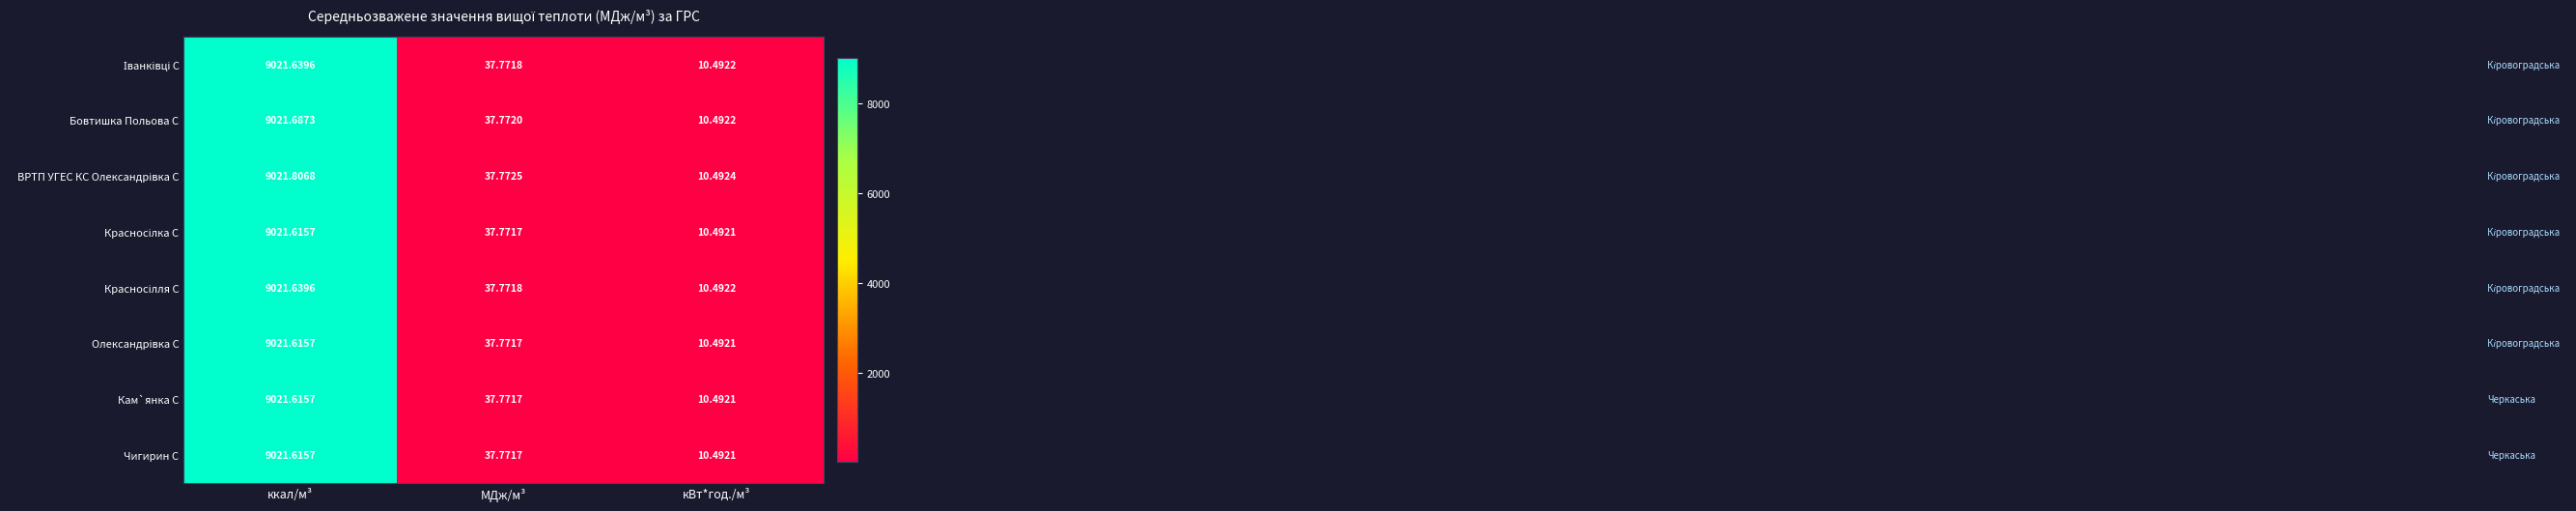

How many values in the Чигирин С series exceed 37?

2